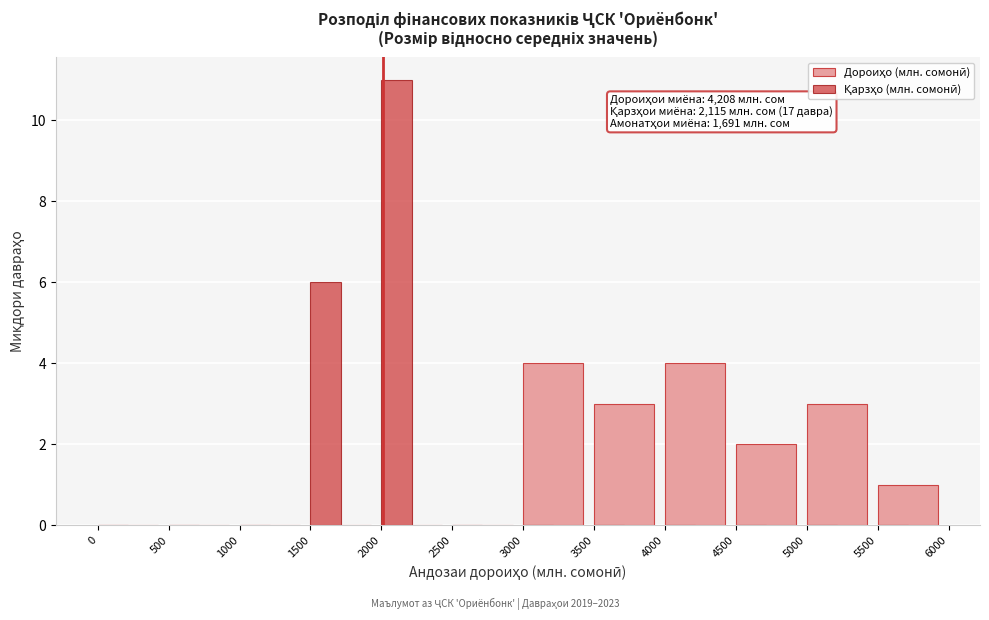

What is the total value across all series at 1500?

6